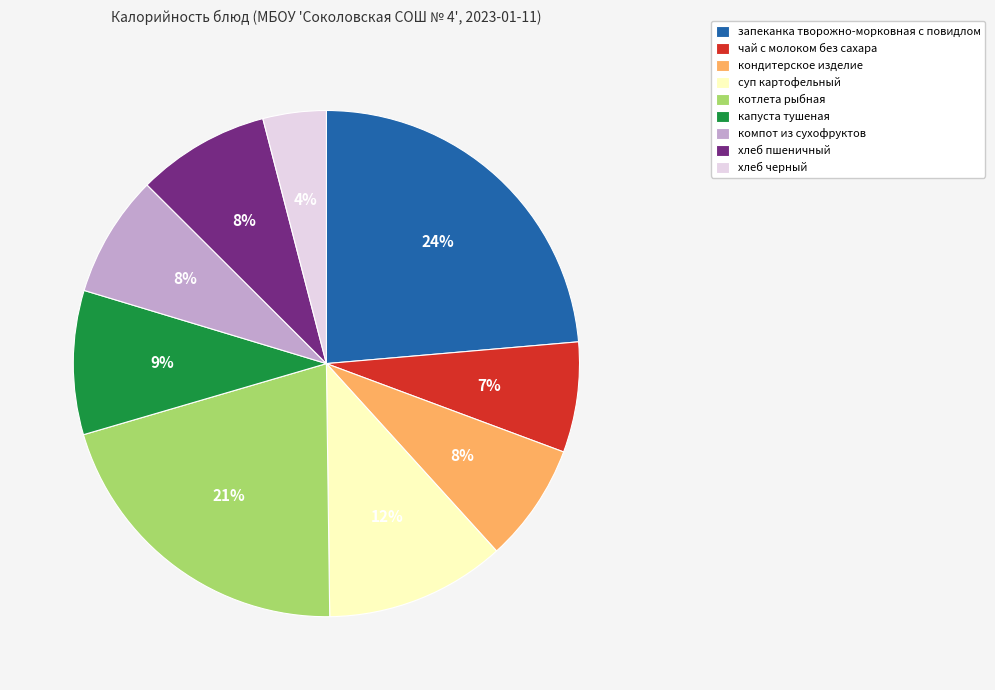

Which slice is the smallest?

хлеб черный